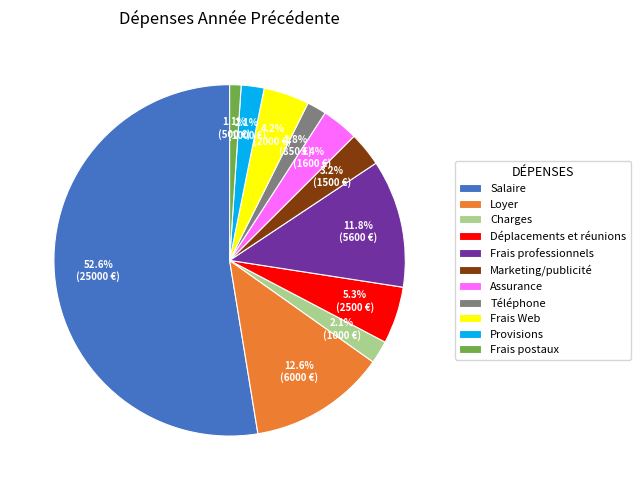

To the nearest percent, what portion does Charges represent?

2%